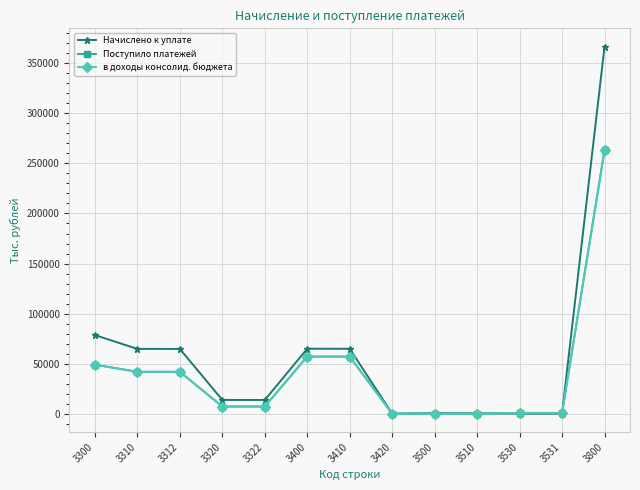

How many values in the Поступило платежей series are below 7194?

5